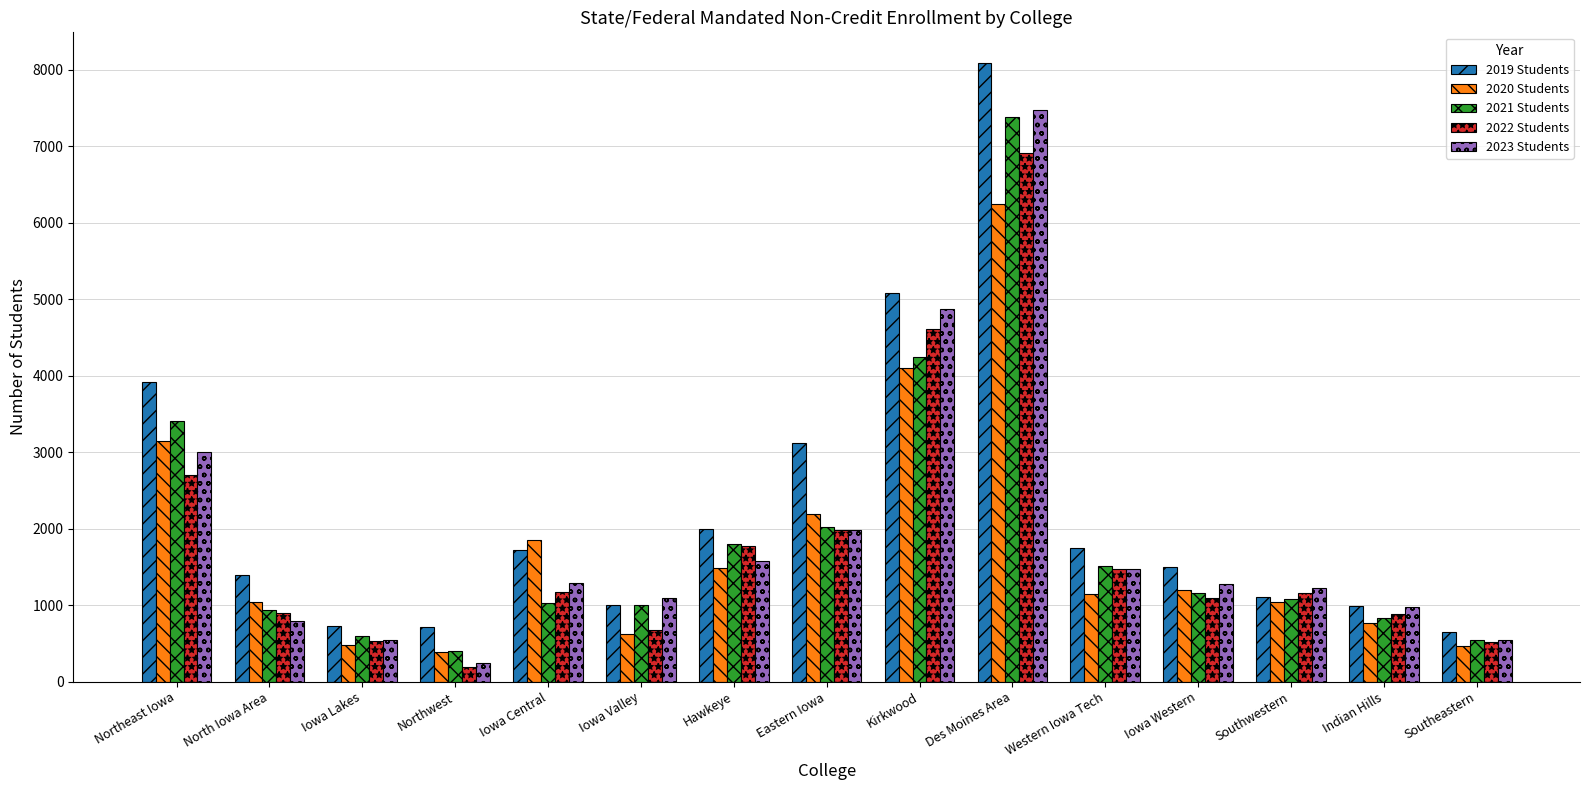

Which series has the largest total across all categories?

2019 Students